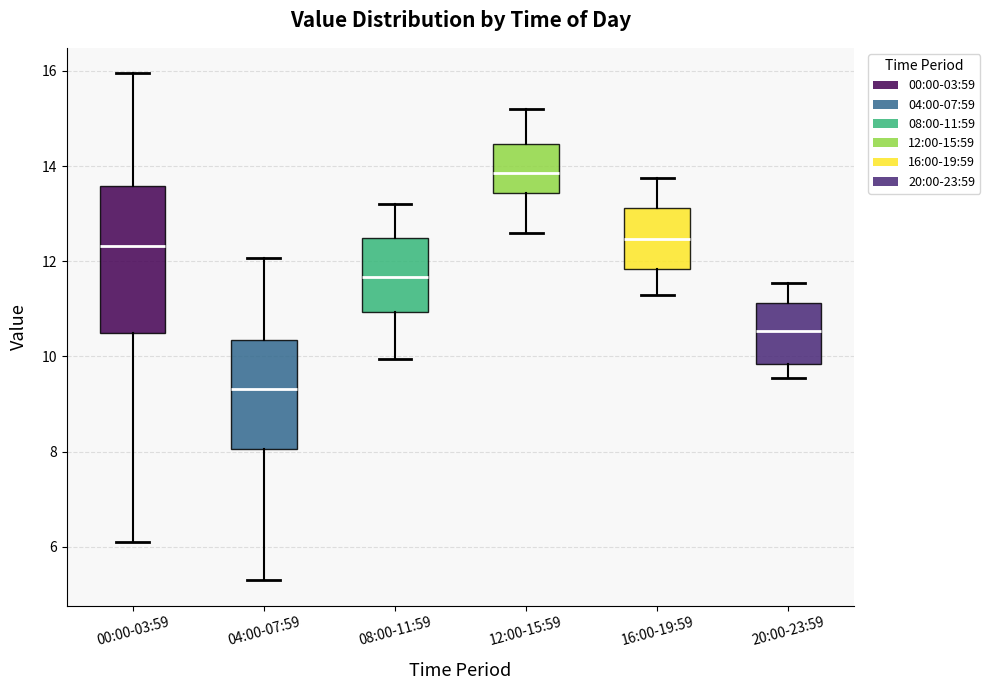

Reading left to right, read every box against the y-axis: the position of its median line, the range the box covers, and the ends of its whiskers. The values are not printed on the chart, so give them approximately, as read against the axis.

00:00-03:59: median 12.4, box 10.4 to 13.6, whiskers 6.2 to 16.0
04:00-07:59: median 9.4, box 8.0 to 10.4, whiskers 5.4 to 12.0
08:00-11:59: median 11.6, box 11.0 to 12.4, whiskers 10.0 to 13.2
12:00-15:59: median 13.8, box 13.4 to 14.4, whiskers 12.6 to 15.2
16:00-19:59: median 12.4, box 11.8 to 13.2, whiskers 11.4 to 13.8
20:00-23:59: median 10.6, box 9.8 to 11.2, whiskers 9.6 to 11.6